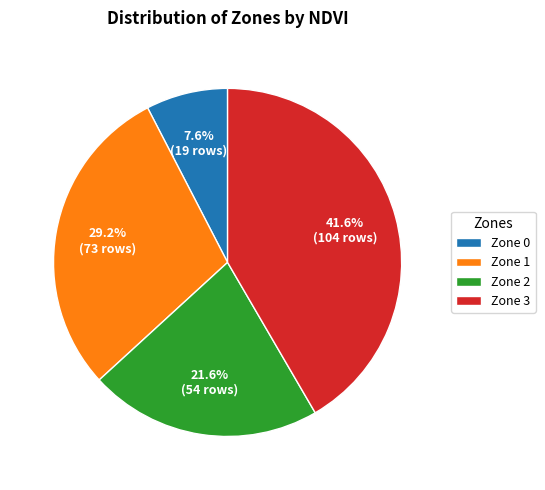

What portion of the pie excludes Zone 3?

58.4%